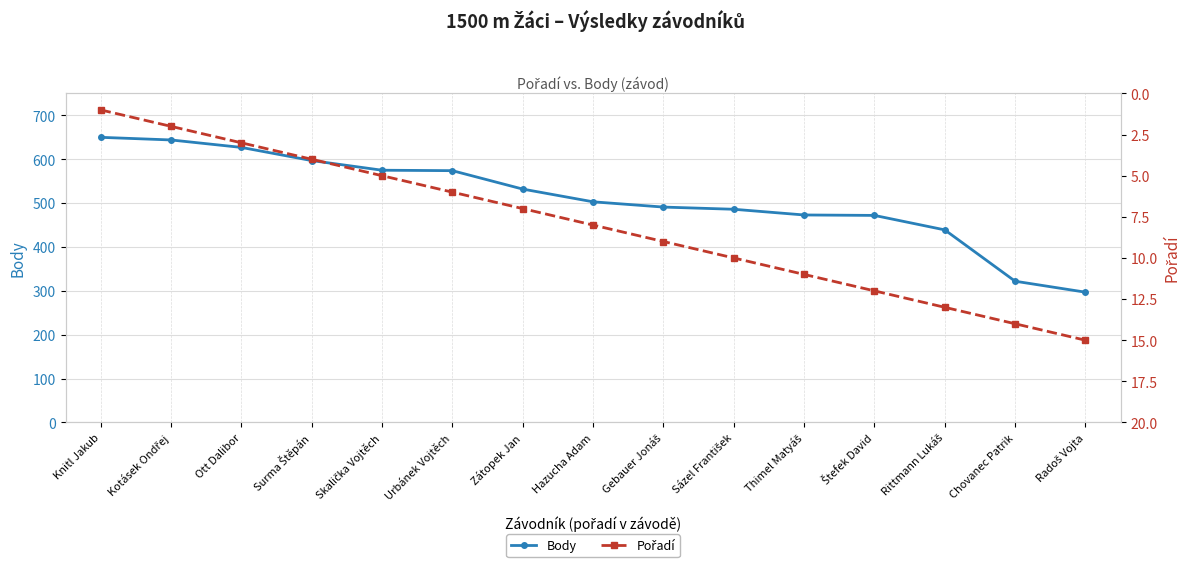

Reading right to left, transcribe all the data shown in this chart.

Body: Radoš Vojta=297	Chovanec Patrik=322	Rittmann Lukáš=439	Štefek David=472	Thimel Matyáš=473	Sázel František=486	Gebauer Jonáš=491	Hazucha Adam=503	Zátopek Jan=532	Urbánek Vojtěch=574	Skalička Vojtěch=575	Surma Štěpán=597	Ott Dalibor=627	Kotásek Ondřej=644	Knitl Jakub=650
Pořadí: Radoš Vojta=15	Chovanec Patrik=14	Rittmann Lukáš=13	Štefek David=12	Thimel Matyáš=11	Sázel František=10	Gebauer Jonáš=9	Hazucha Adam=8	Zátopek Jan=7	Urbánek Vojtěch=6	Skalička Vojtěch=5	Surma Štěpán=4	Ott Dalibor=3	Kotásek Ondřej=2	Knitl Jakub=1